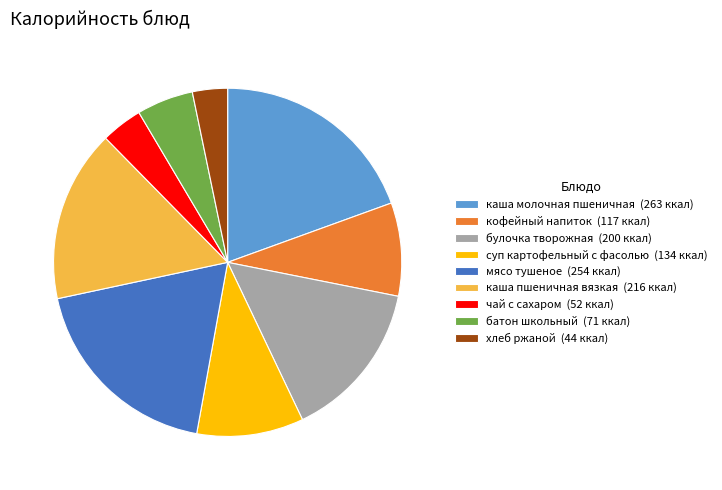

Does каша молочная пшеничная represent more than half of the total?

No